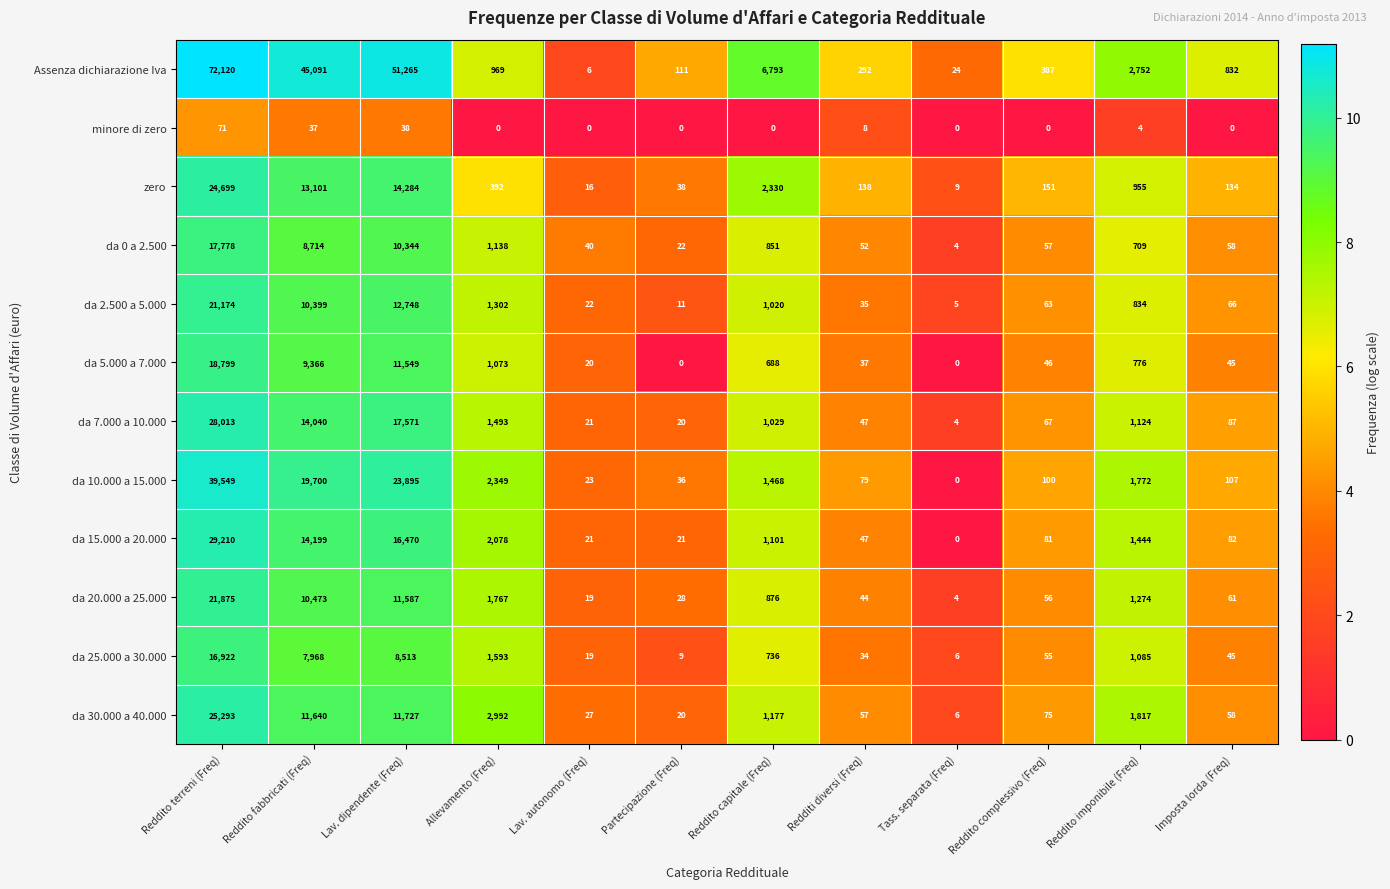

List the series in order of their peak value, highest first.

Assenza dichiarazione Iva, da 10.000 a 15.000, da 15.000 a 20.000, da 7.000 a 10.000, da 30.000 a 40.000, zero, da 20.000 a 25.000, da 2.500 a 5.000, da 5.000 a 7.000, da 0 a 2.500, da 25.000 a 30.000, minore di zero